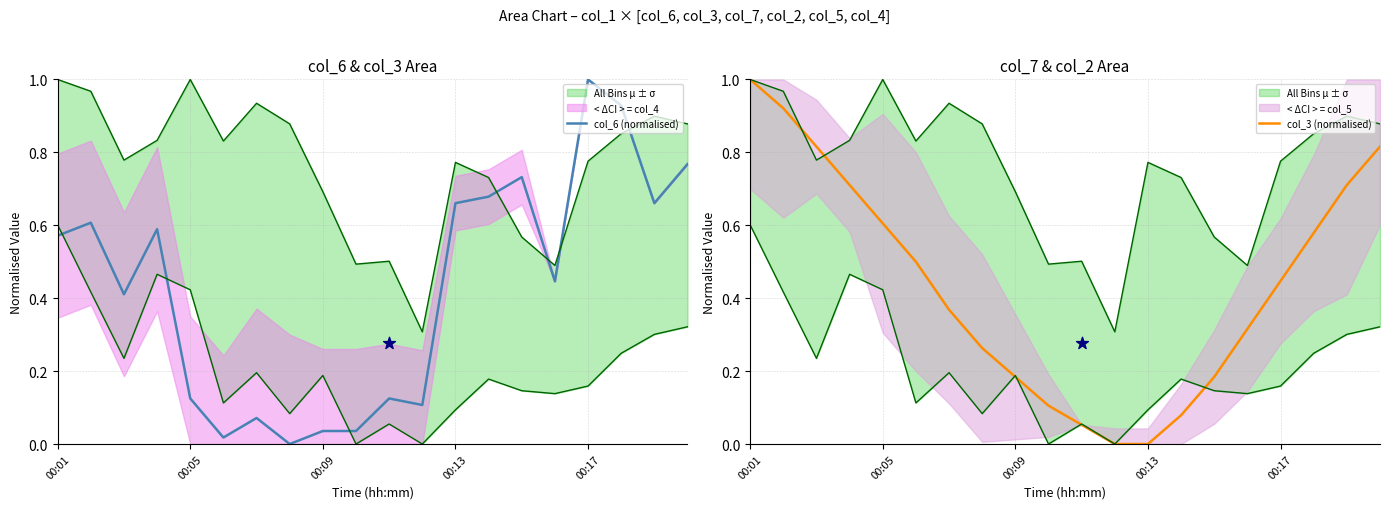

At how many categories does at least one series exceed 0?

20